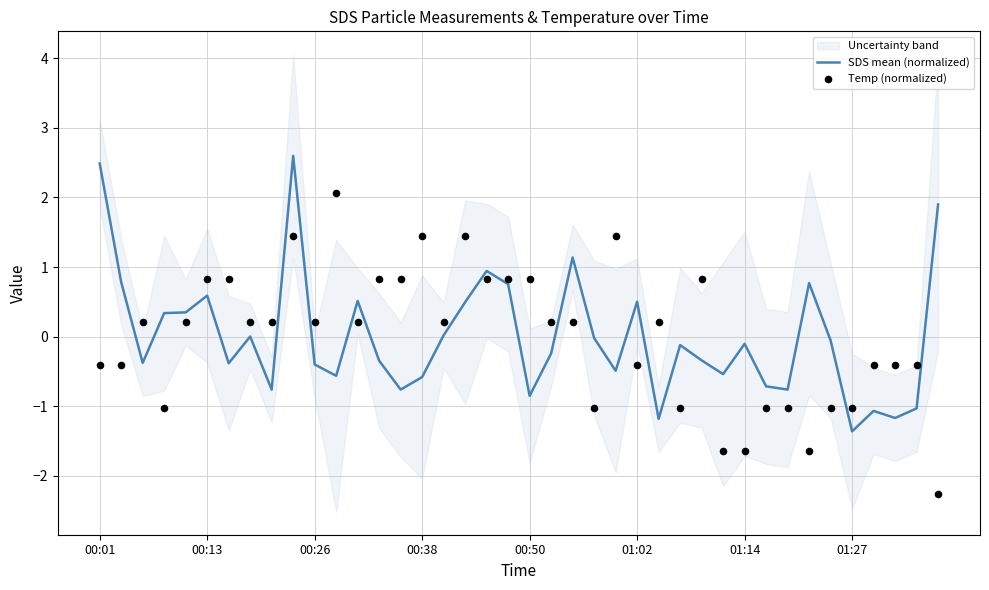

At which label does SDS mean (normalized) reach its minimum?

01:27